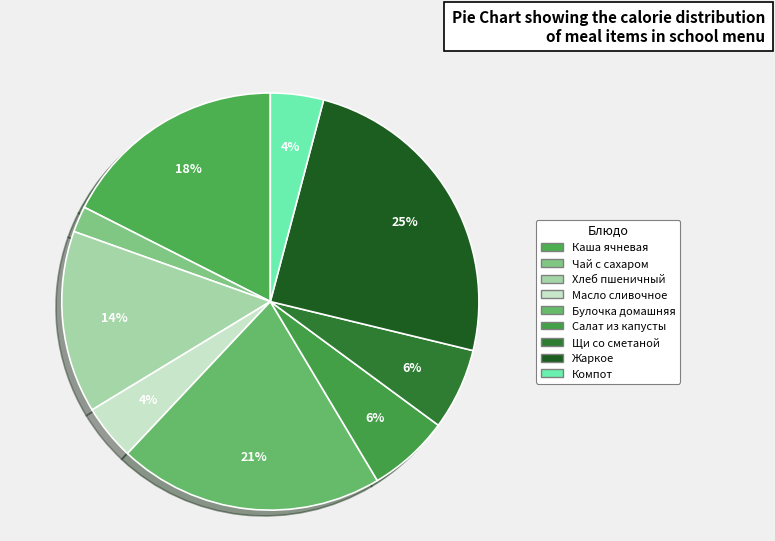

Count the number of slices in the pie.

9